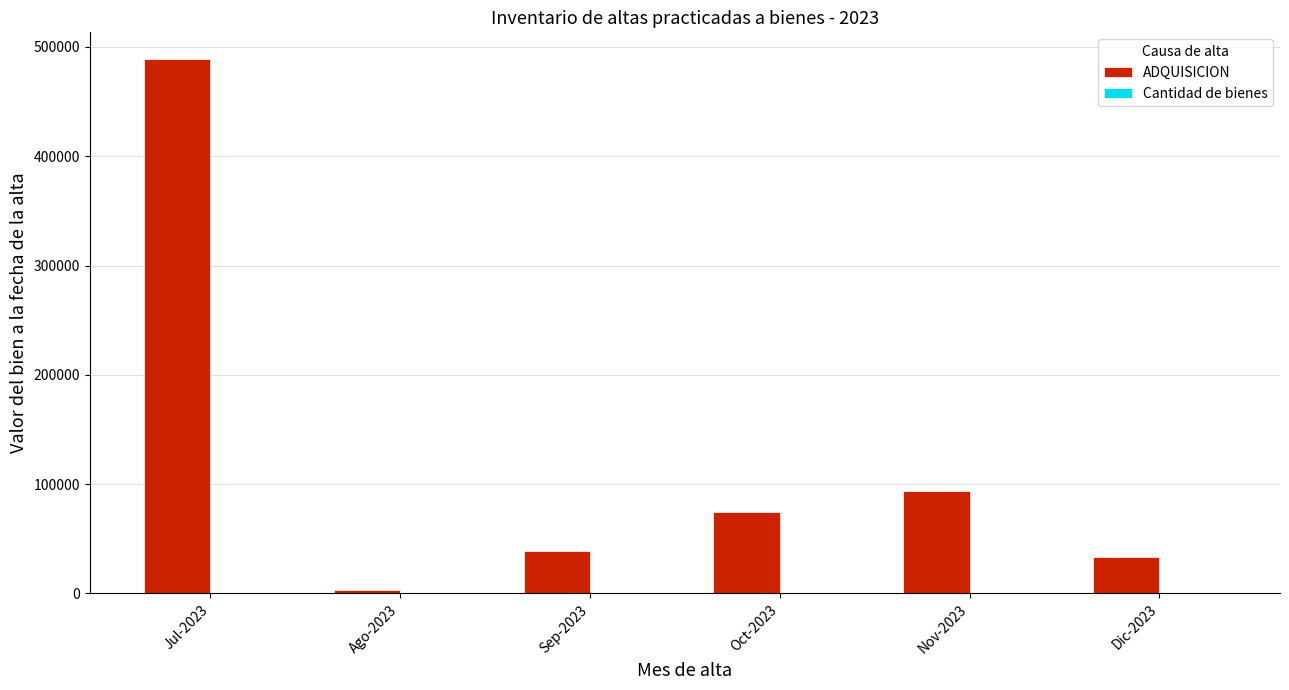

What is the greatest value displayed?

488961.0